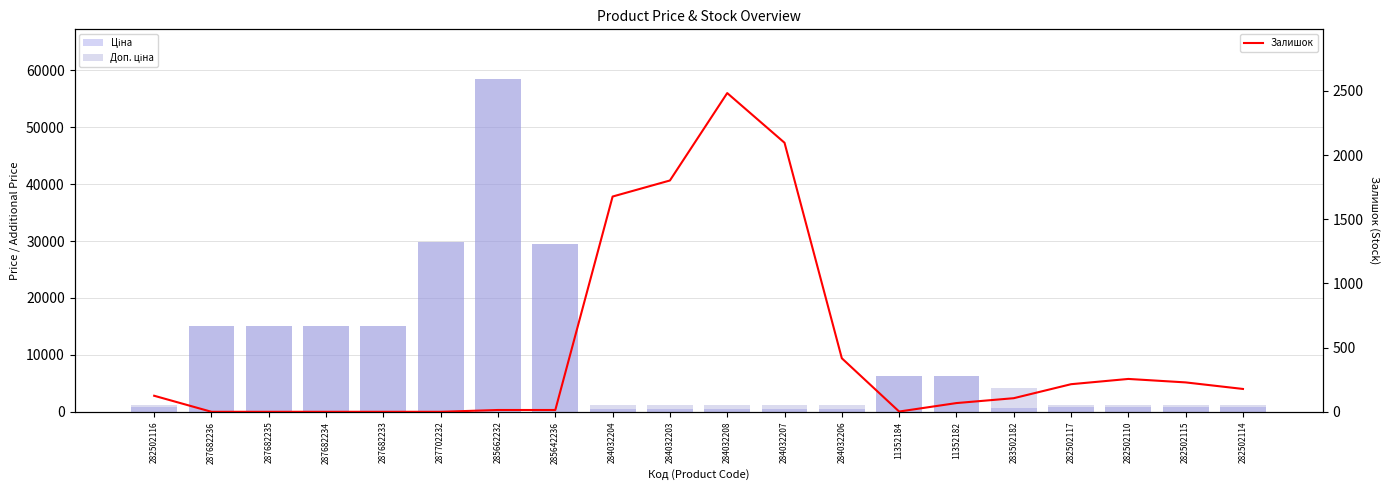

Read the Ціна value at 283502182.

694.3